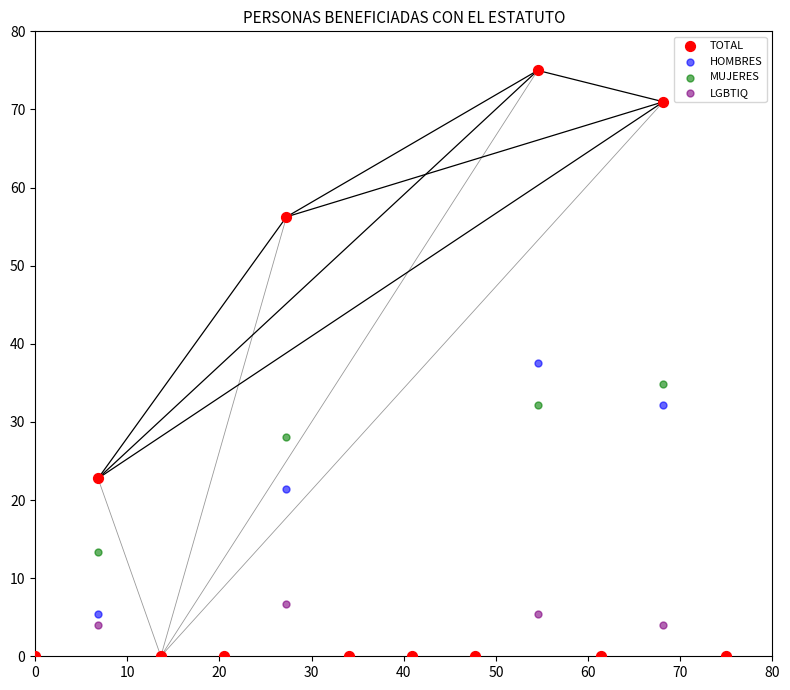

In the MUJERES series, what Y value is closest to 17?

13.4